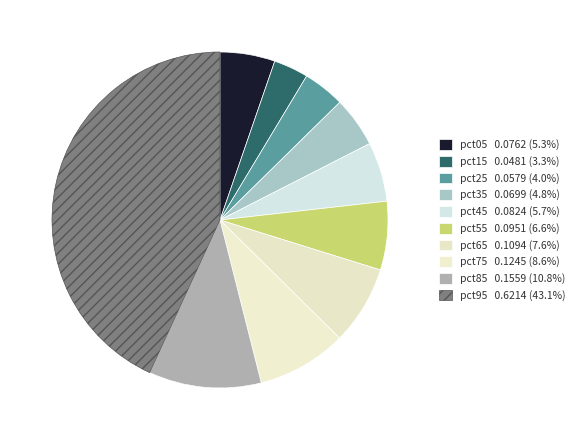

Count the number of slices in the pie.

10